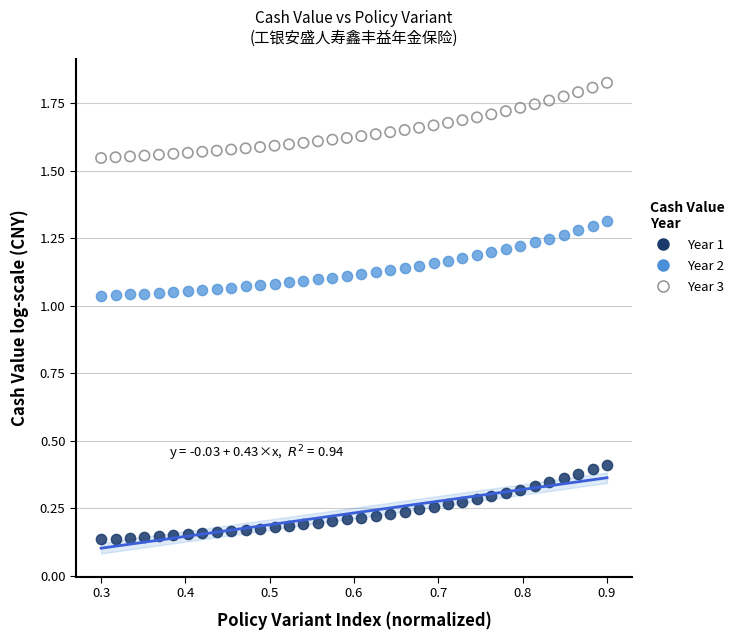

Across all data points, what is the range of X values (max minus min)?

0.6